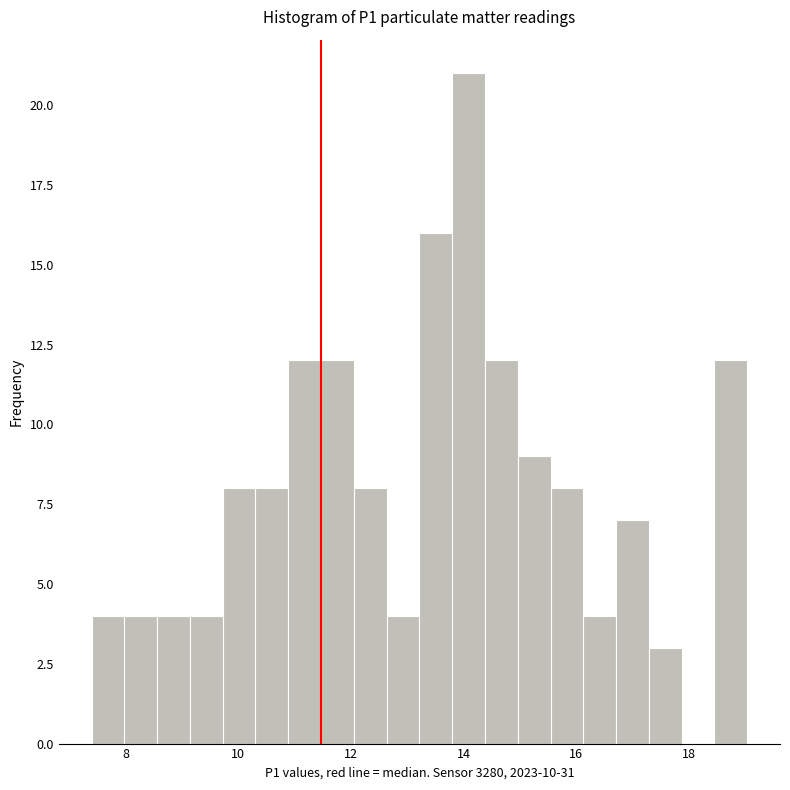

Read against the x-axis, roughly where is the centre of the tallest bar?

14.0